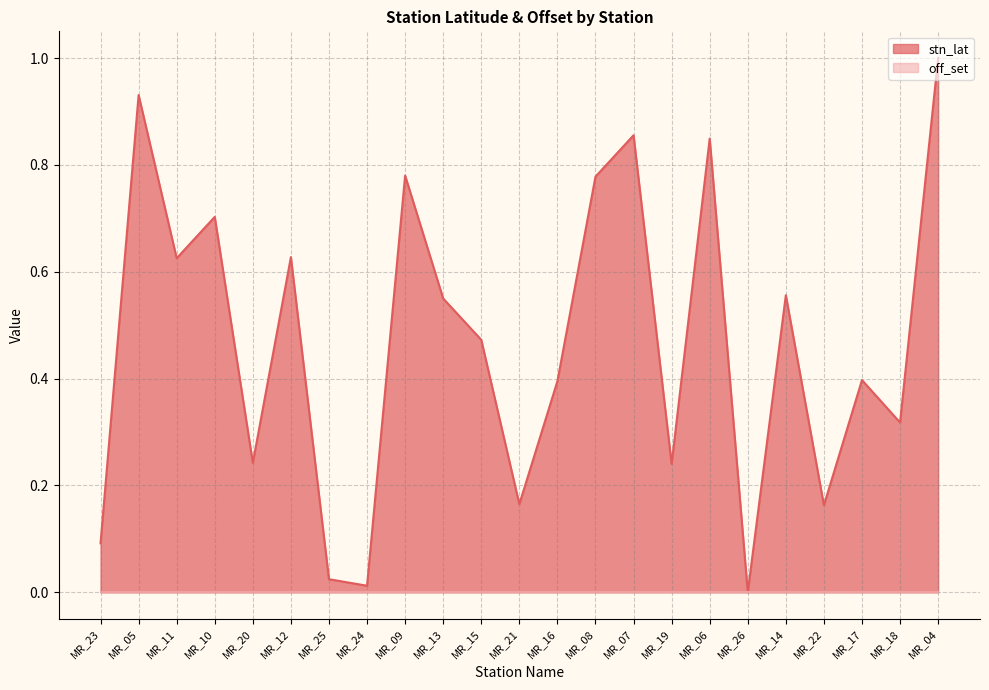

What is the sum of all values?

10.8